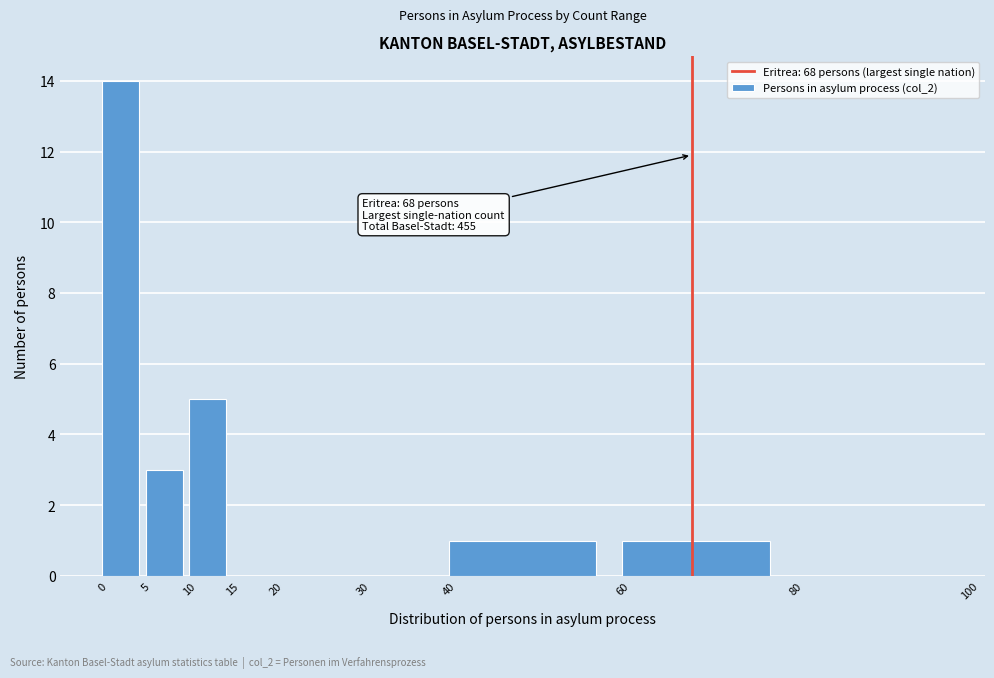

Which range on the x-axis has the tallest bar?

0 to 5